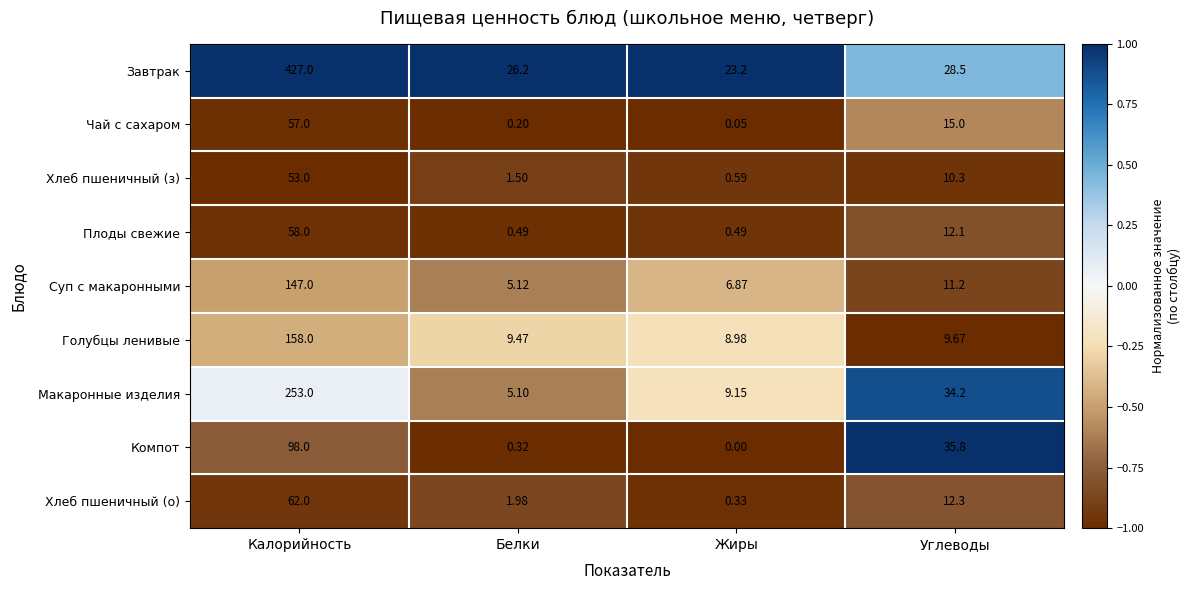

Which category has the highest value across all series?

Калорийность